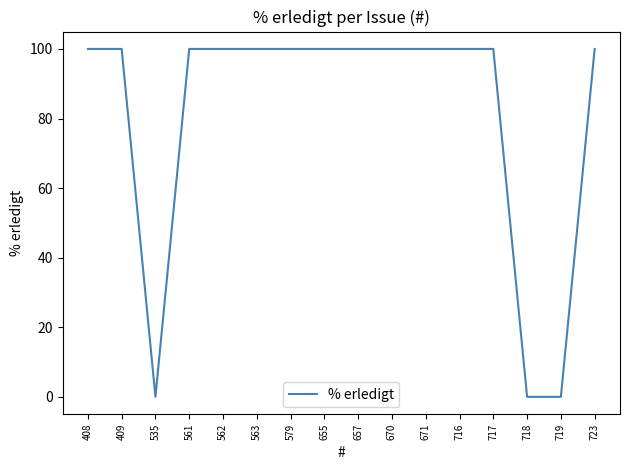

How many lines are shown in the chart?

1